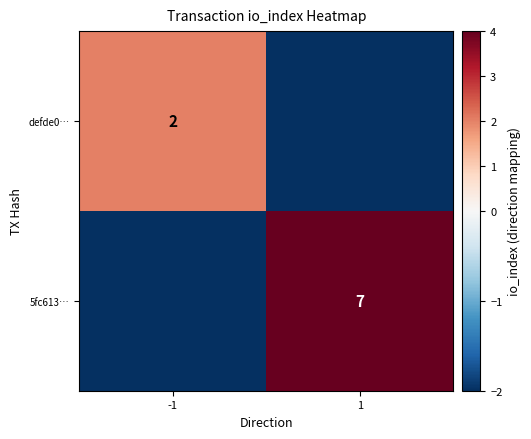

Is it true that defde0… equals 1 at -1?

False